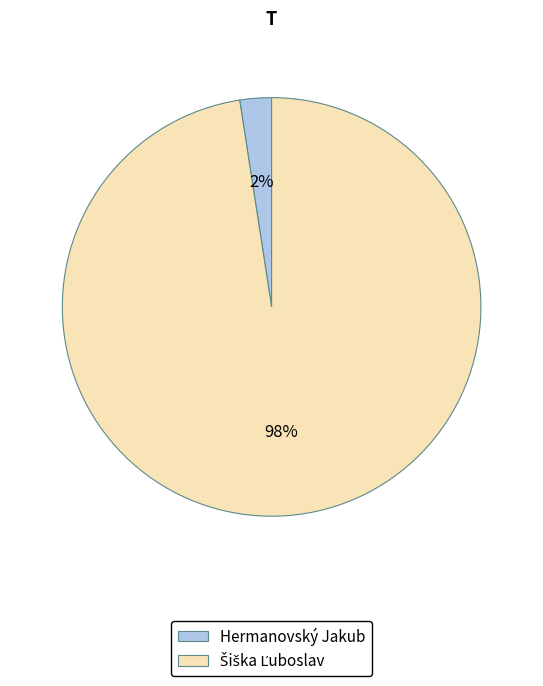

Is there a majority slice in this chart?

Yes